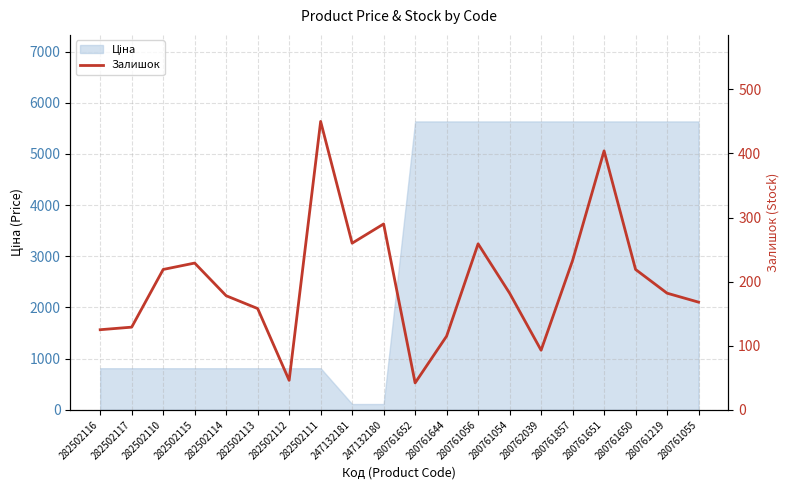

Is it true that the value at 282502112 is 79?

False